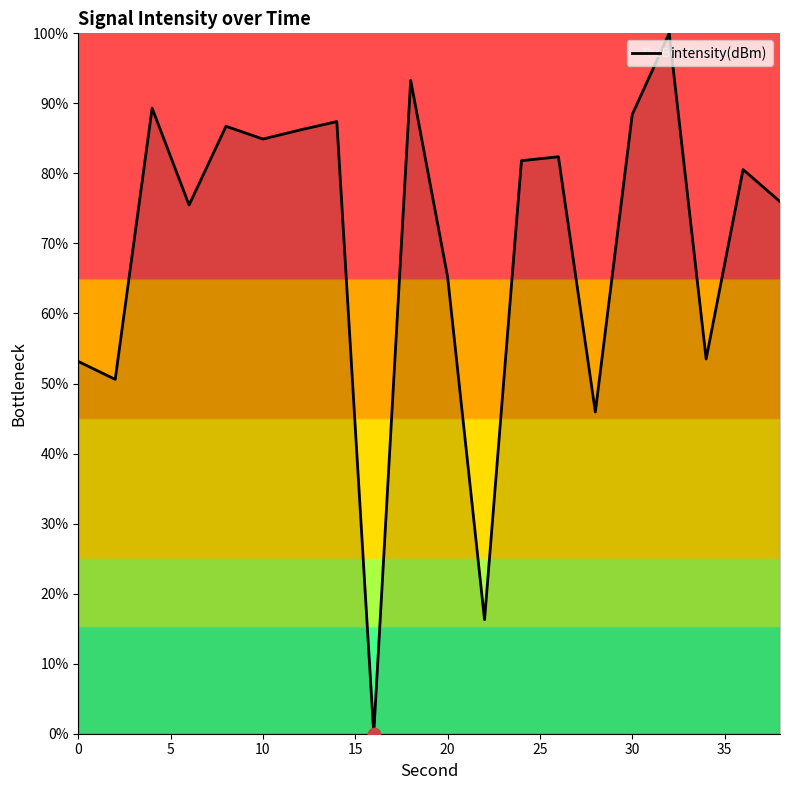

Is this an area chart (filled region under the line)?

Yes